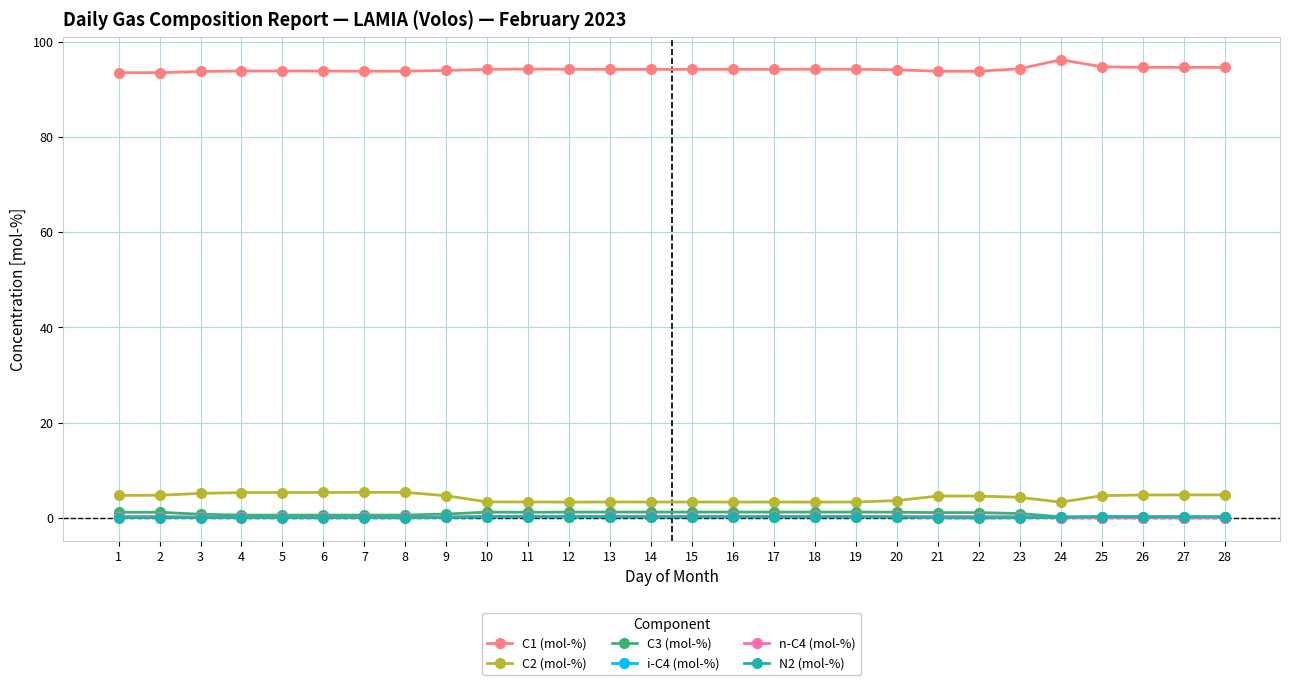

Is this an area chart (filled region under the line)?

No